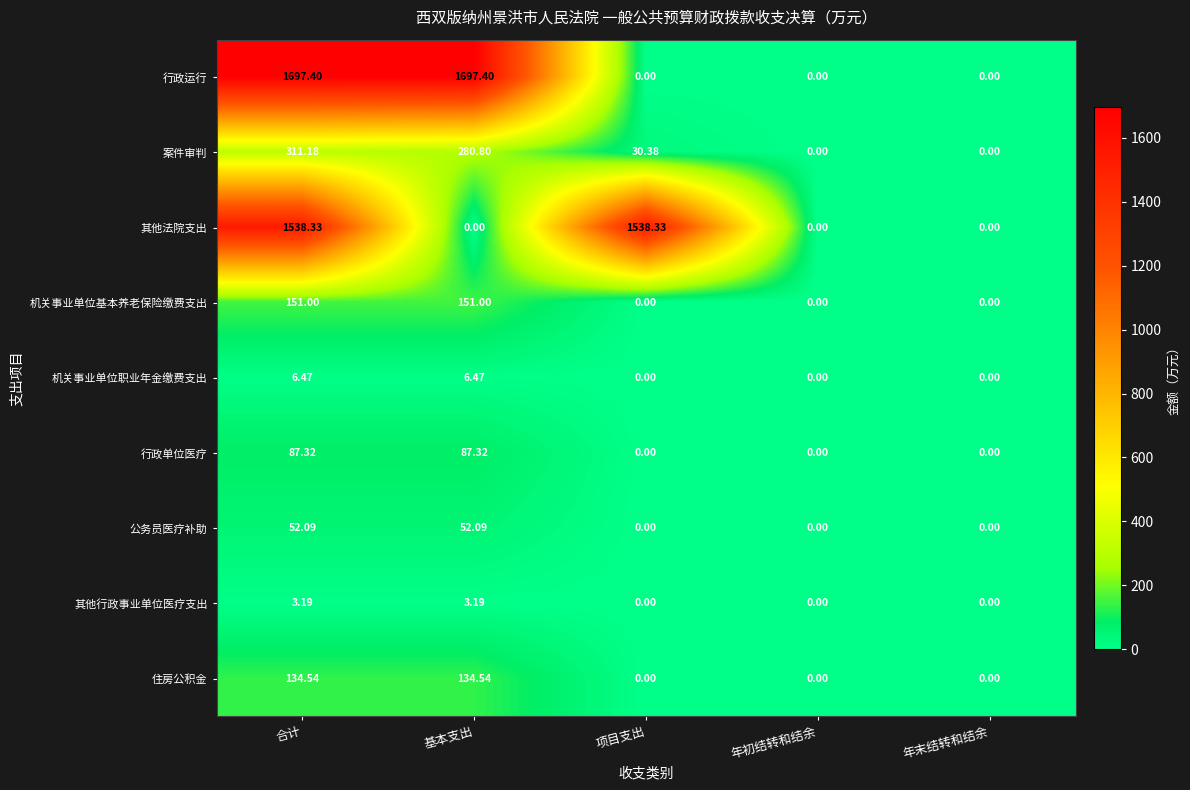

Rank the series by their maximum value, from lowest to highest.

其他行政事业单位医疗支出, 机关事业单位职业年金缴费支出, 公务员医疗补助, 行政单位医疗, 住房公积金, 机关事业单位基本养老保险缴费支出, 案件审判, 其他法院支出, 行政运行